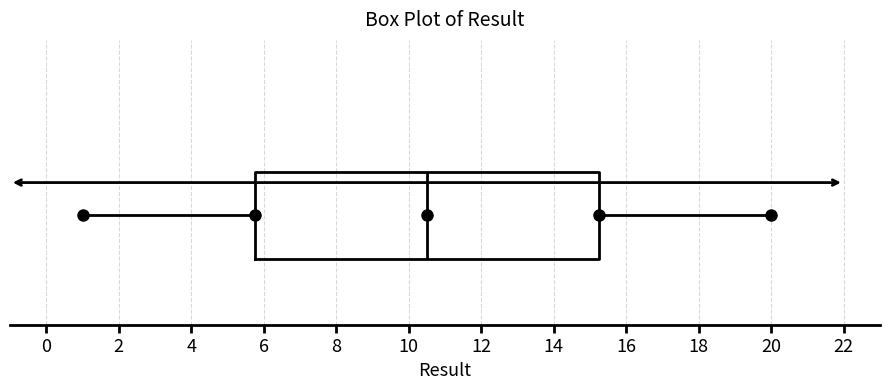

Where does the median line of the box sit on the x-axis? The values are not printed on the chart, so give them approximately, as read against the axis.

10.6